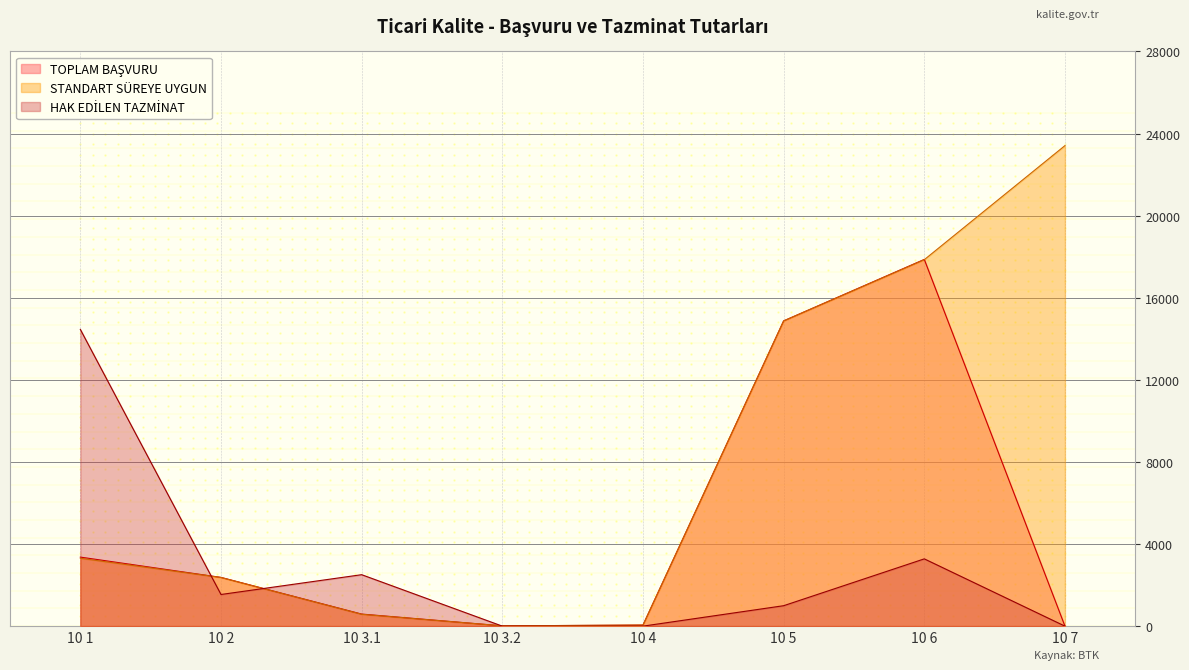

True or false: STANDART SÜREYE UYGUN has a value of 7367.6 at 10 6.

False